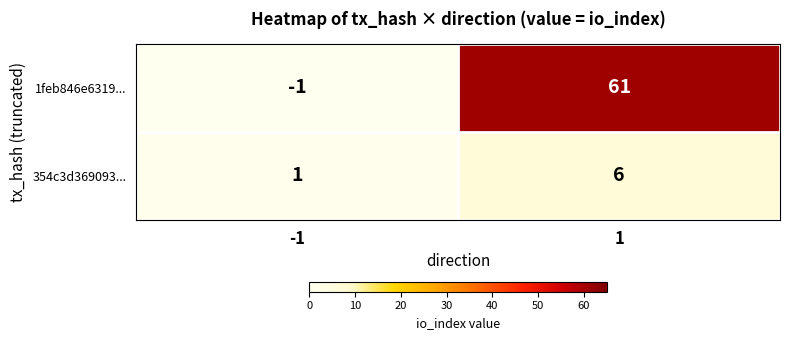

Which series changed the most between -1 and 1?

1feb846e6319...